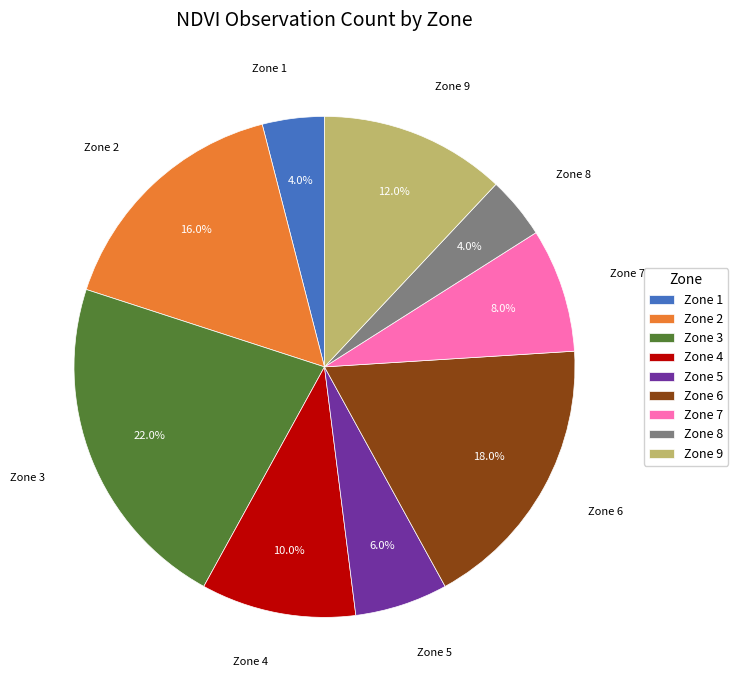

Between Zone 1 and Zone 4, which is larger?

Zone 4